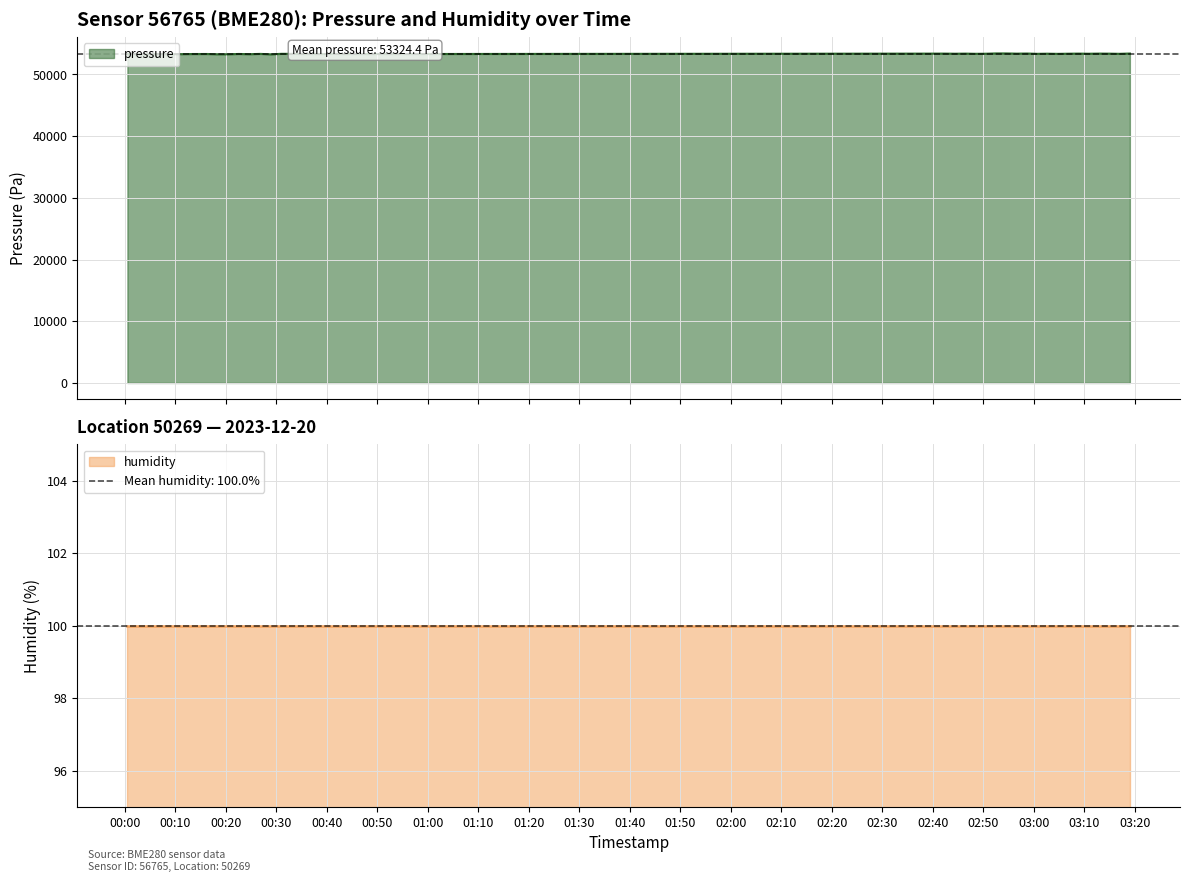

List the labels in order of value, largest first.

2023-12-20T02:52:33, 2023-12-20T02:54:36, 2023-12-20T03:19:02, 2023-12-20T02:58:40, 2023-12-20T02:42:17, 2023-12-20T03:08:51, 2023-12-20T03:12:55, 2023-12-20T02:46:28, 2023-12-20T02:56:38, 2023-12-20T03:14:57, 2023-12-20T03:02:42, 2023-12-20T03:06:49, 2023-12-20T02:44:24, 2023-12-20T02:50:31, 2023-12-20T03:10:52, 2023-12-20T02:48:30, 2023-12-20T00:31:02, 2023-12-20T03:00:41, 2023-12-20T03:16:59, 2023-12-20T00:33:04, 2023-12-20T03:04:45, 2023-12-20T00:41:26, 2023-12-20T00:26:52, 2023-12-20T00:22:35, 2023-12-20T00:06:40, 2023-12-20T00:16:22, 2023-12-20T00:35:21, 2023-12-20T00:37:22, 2023-12-20T00:13:25, 2023-12-20T00:39:25, 2023-12-20T00:43:30, 2023-12-20T00:00:31, 2023-12-20T00:10:50, 2023-12-20T00:02:33, 2023-12-20T00:24:40, 2023-12-20T00:20:30, 2023-12-20T00:08:42, 2023-12-20T00:18:25, 2023-12-20T00:04:35, 2023-12-20T00:28:55